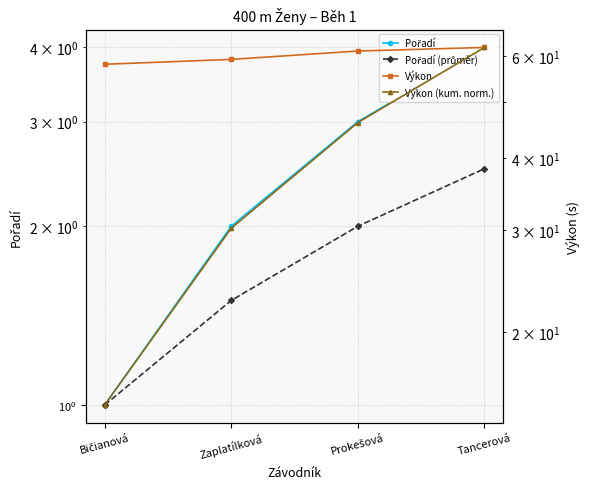

How many values in the Výkon (kum. norm.) series are below 46?

2